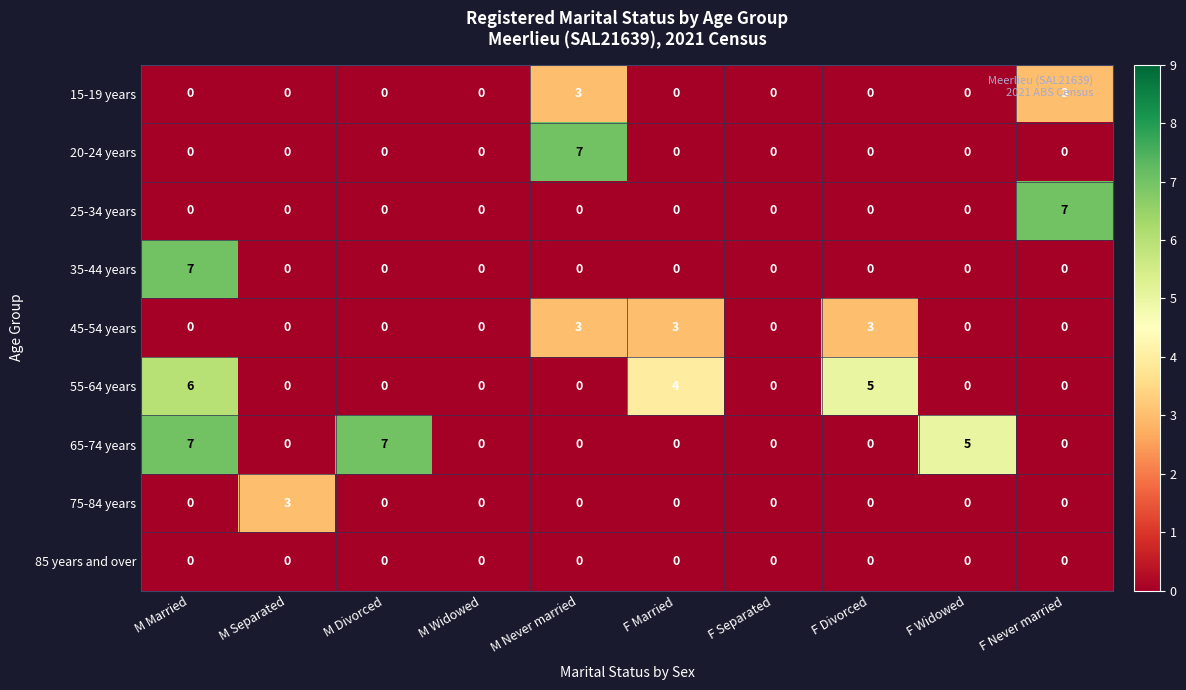

Which series changed the most between M Separated and F Separated?

75-84 years